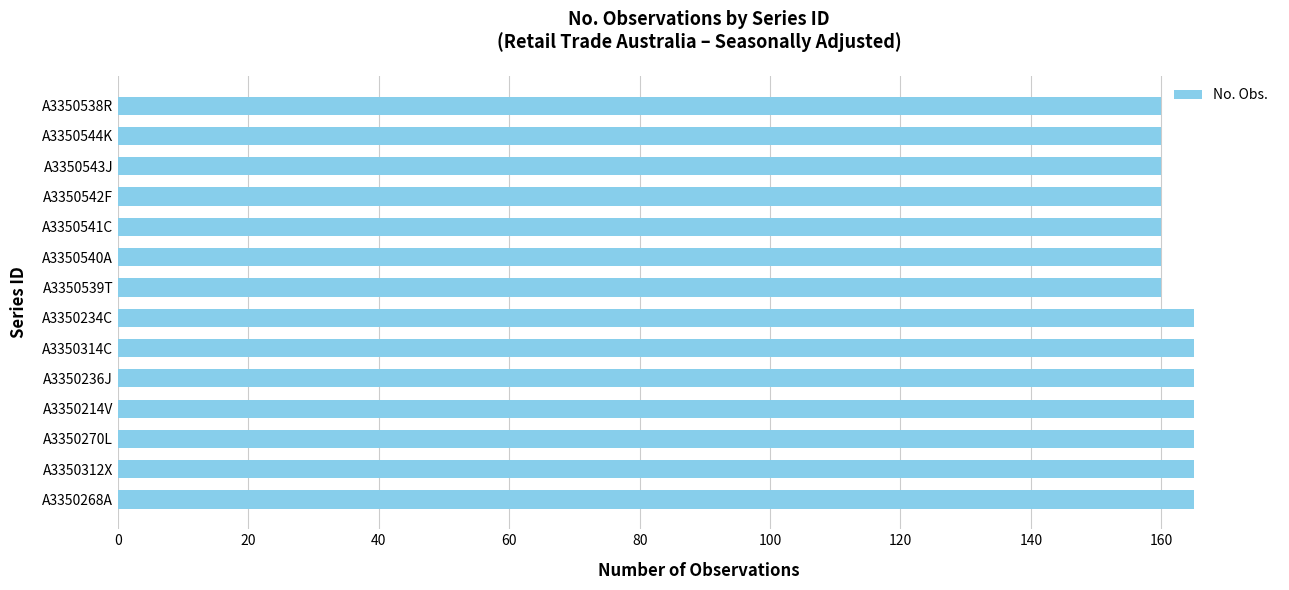

Approximately how many times larger is the value at A3350236J compared to A3350542F?

1.0